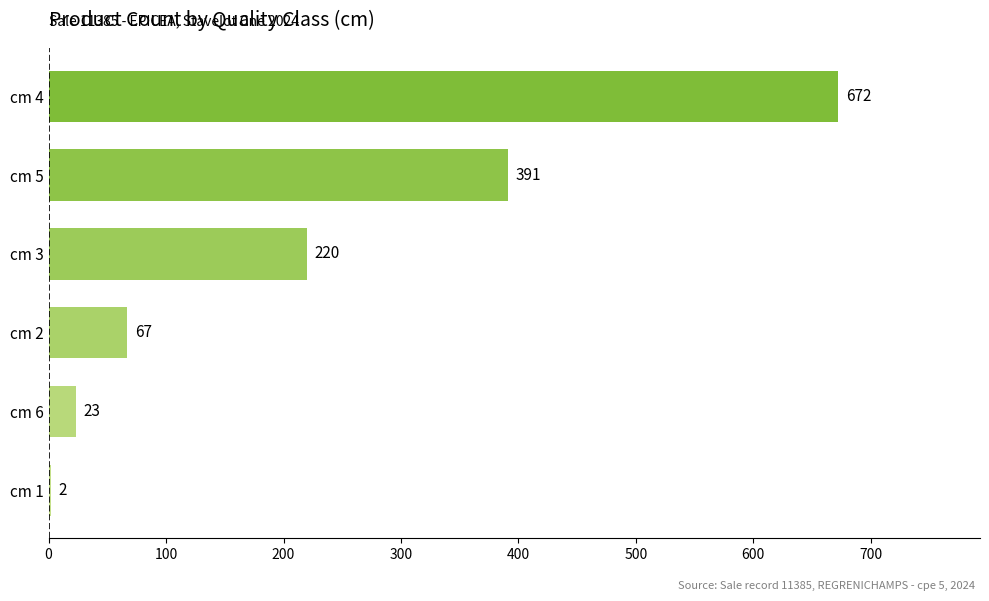

Reading top to bottom, transcribe all the data shown in this chart.

cm 4=672	cm 5=391	cm 3=220	cm 2=67	cm 6=23	cm 1=2